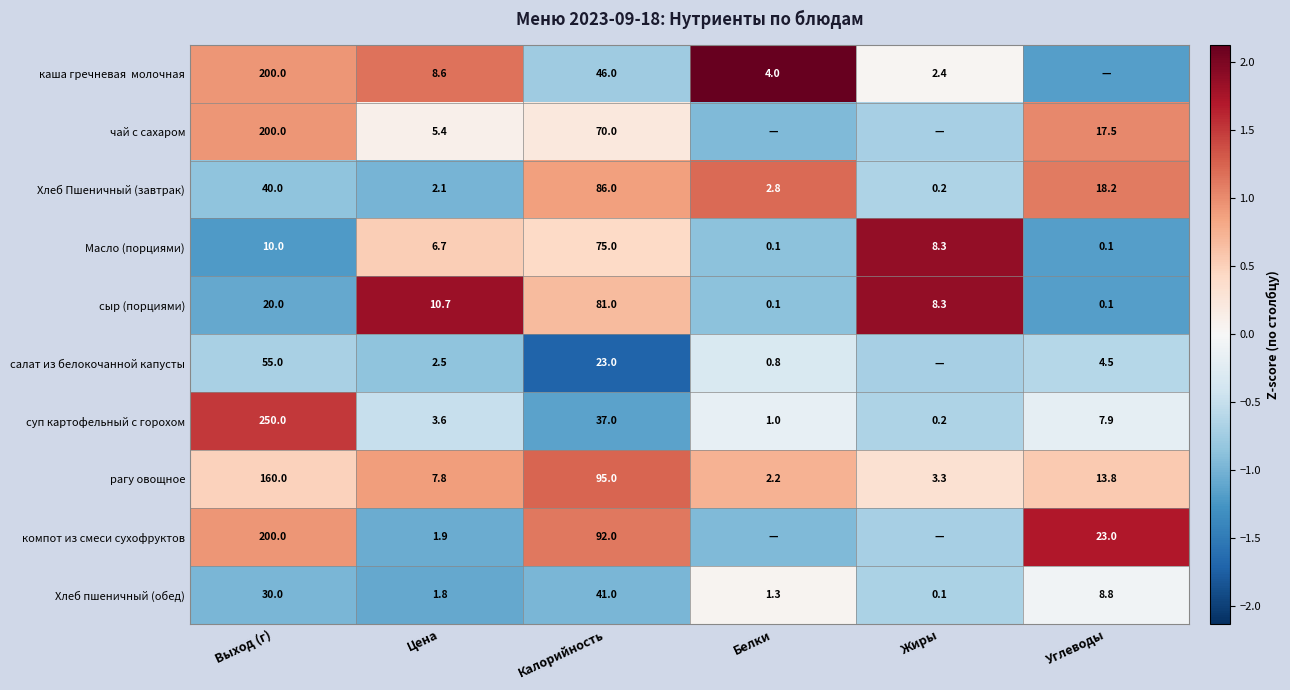

How many values in the Хлеб пшеничный (обед) series exceed 8?

3